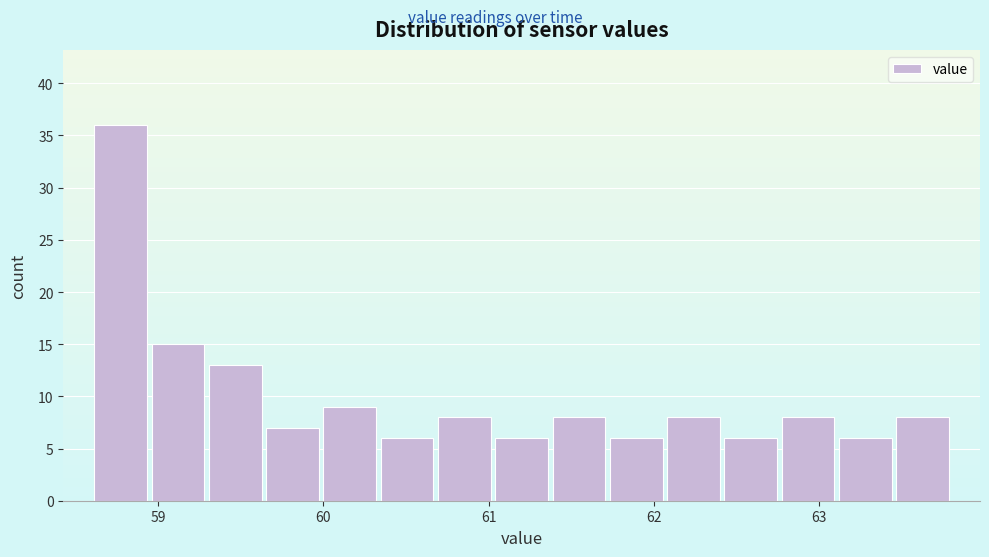

Around what value on the x-axis is the tallest bar? Give the approximate position of its centre, as read against the axis.

58.8